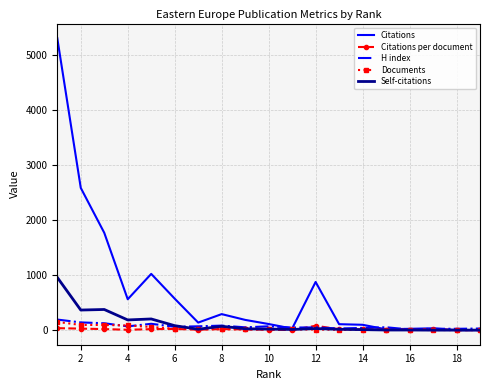

Which series has the largest total across all categories?

Citations